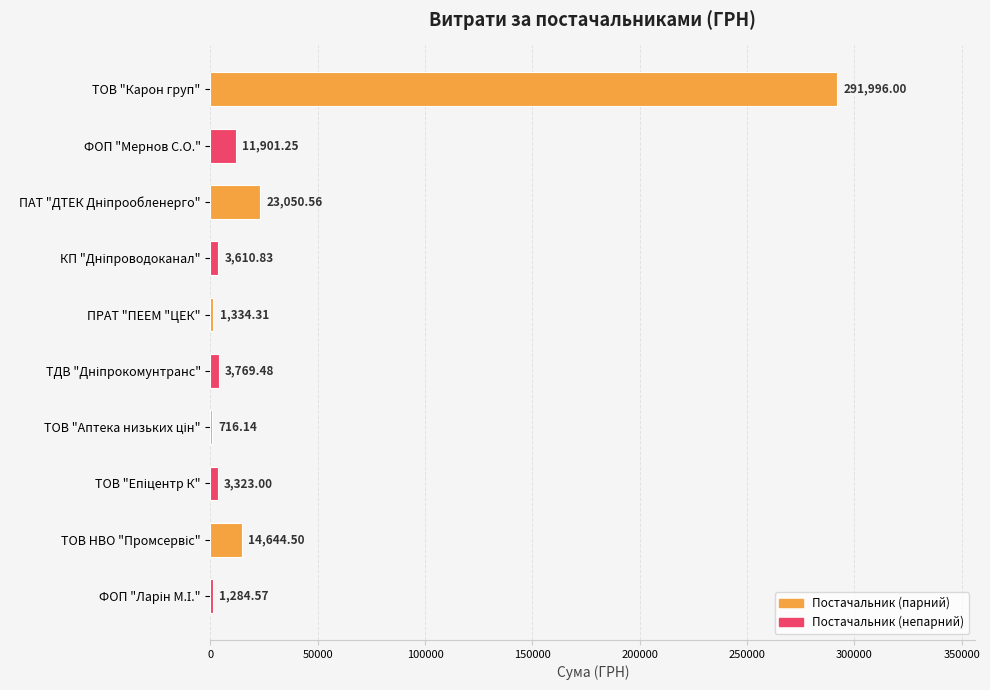

What is the sum of all values?

355630.6